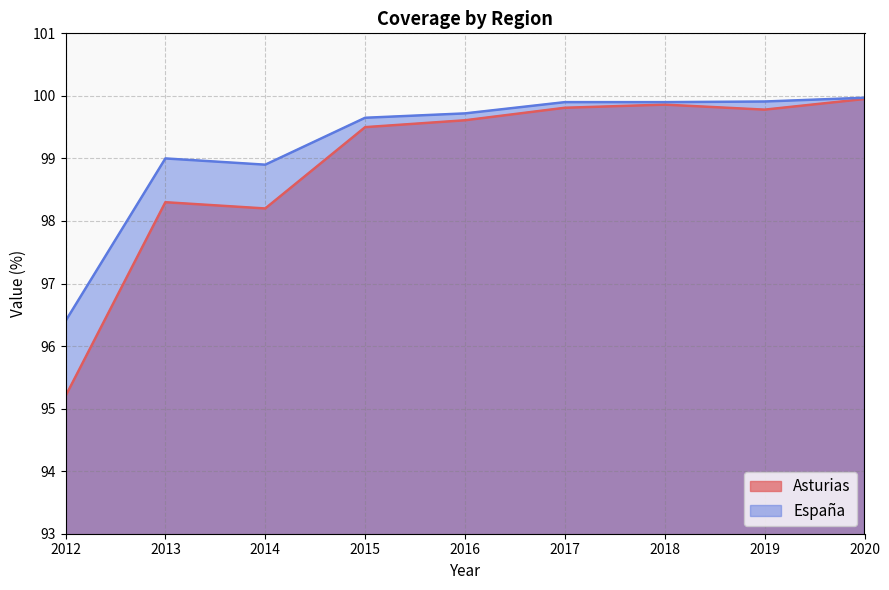

In Asturias, how many points are higher than both neighbors (excluding endpoints)?

2